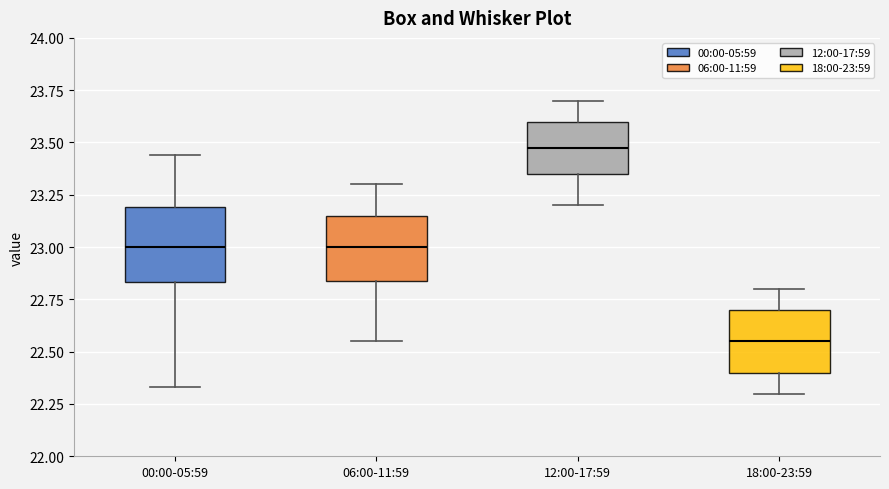

Reading left to right, transcribe this box plot: for each box, give where its median line is, the range the box spans, and where its two whiskers end, as read against the y-axis. The values are not printed on the chart, so give them approximately, as read against the axis.

00:00-05:59: median 23.00, box 22.85 to 23.20, whiskers 22.35 to 23.45
06:00-11:59: median 23.00, box 22.85 to 23.15, whiskers 22.55 to 23.30
12:00-17:59: median 23.50, box 23.35 to 23.60, whiskers 23.20 to 23.70
18:00-23:59: median 22.55, box 22.40 to 22.70, whiskers 22.30 to 22.80